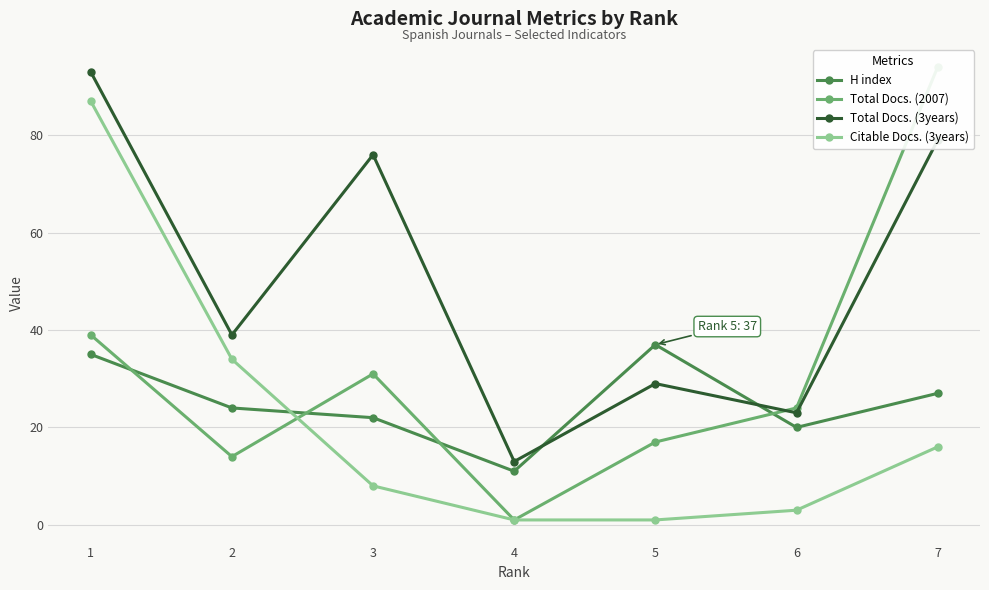

True or false: Citable Docs. (3years) has more than 2 interior local peaks.

False